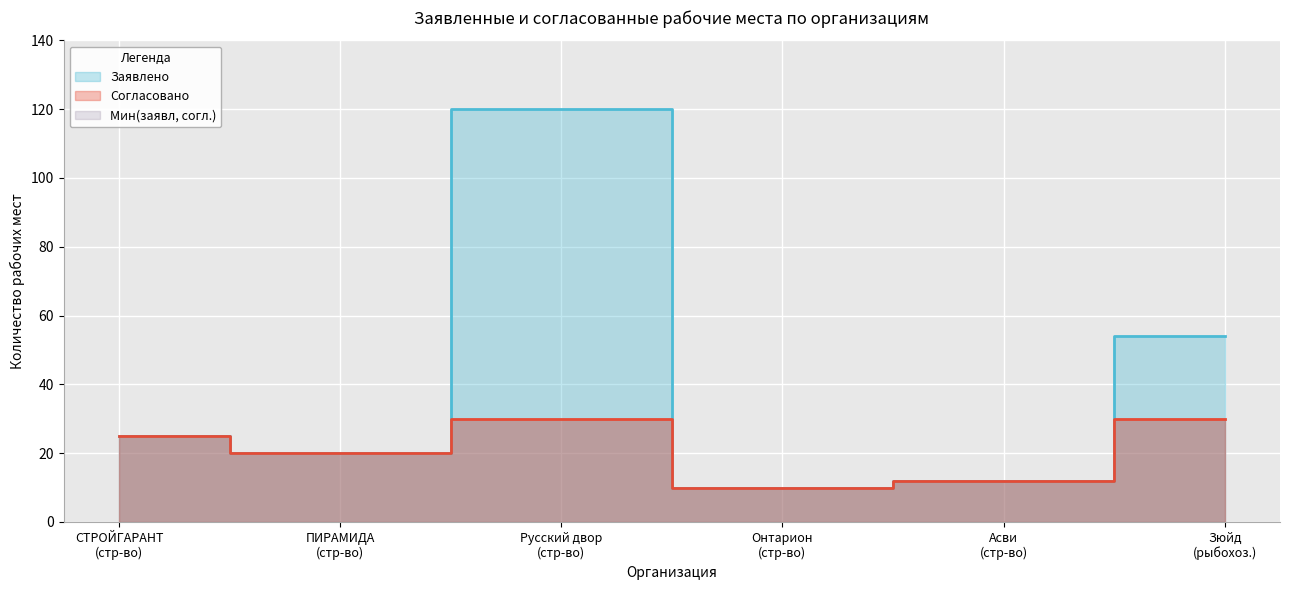

Which has a higher value, ООО Онтарион or ООО ПИРАМИДА?

ООО ПИРАМИДА